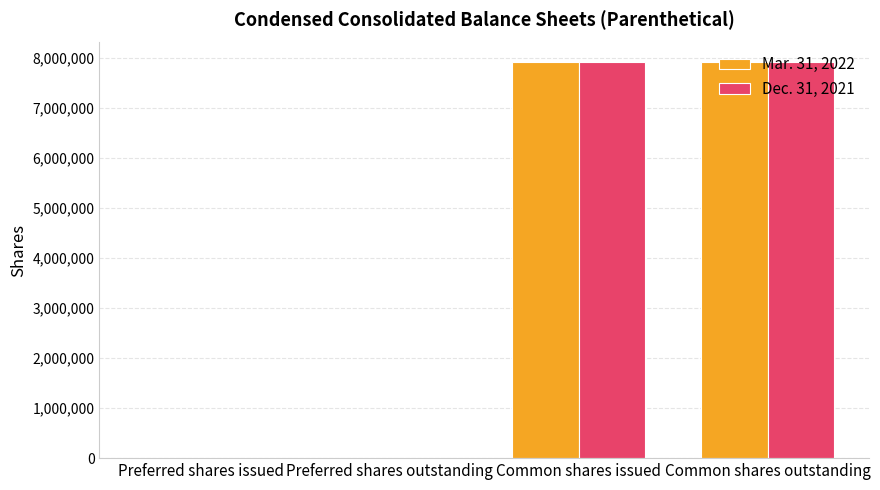

Is it true that Dec. 31, 2021 equals 7906728 at Common shares outstanding?

True